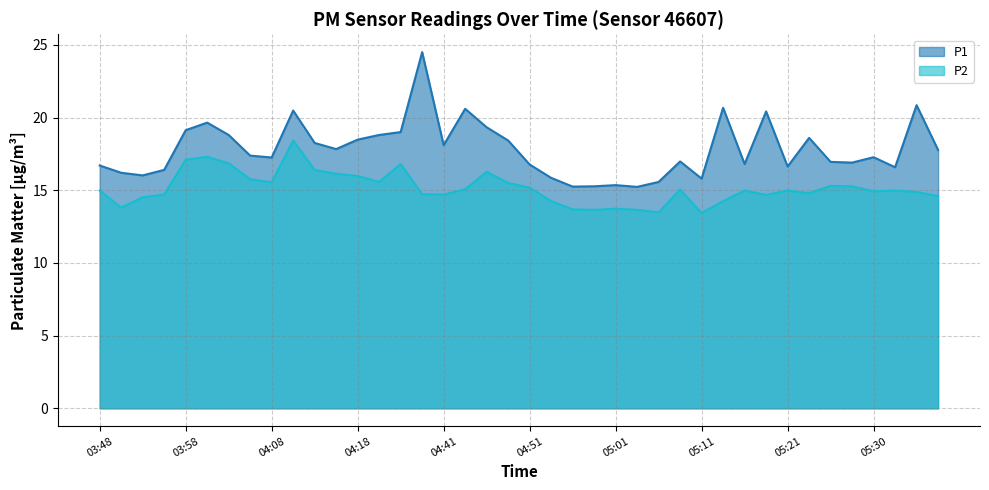

Reading left to right, transcribe all the data shown in this chart.

P1: 03:48=16.7	03:51=16.2	03:53=16.0	03:56=16.4	03:58=19.1	04:01=19.6	04:03=18.8	04:06=17.4	04:08=17.2	04:11=20.5	04:13=18.2	04:16=17.8	04:18=18.5	04:20=18.8	04:23=19.0	04:39=24.5	04:41=18.1	04:44=20.6	04:46=19.3	04:48=18.4	04:51=16.8	04:53=15.8	04:56=15.2	04:58=15.3	05:01=15.3	05:03=15.2	05:06=15.6	05:08=17.0	05:11=15.8	05:13=20.7	05:16=16.8	05:18=20.4	05:21=16.6	05:23=18.6	05:26=16.9	05:28=16.9	05:30=17.3	05:33=16.6	05:36=20.9	05:39=17.8
P2: 03:48=15.0	03:51=13.8	03:53=14.5	03:56=14.7	03:58=17.1	04:01=17.3	04:03=16.9	04:06=15.8	04:08=15.6	04:11=18.4	04:13=16.4	04:16=16.1	04:18=16.0	04:20=15.6	04:23=16.8	04:39=14.7	04:41=14.7	04:44=15.1	04:46=16.3	04:48=15.5	04:51=15.2	04:53=14.2	04:56=13.7	04:58=13.7	05:01=13.7	05:03=13.7	05:06=13.5	05:08=15.1	05:11=13.4	05:13=14.2	05:16=15.0	05:18=14.7	05:21=15.0	05:23=14.8	05:26=15.3	05:28=15.3	05:30=14.9	05:33=15.0	05:36=14.9	05:39=14.6